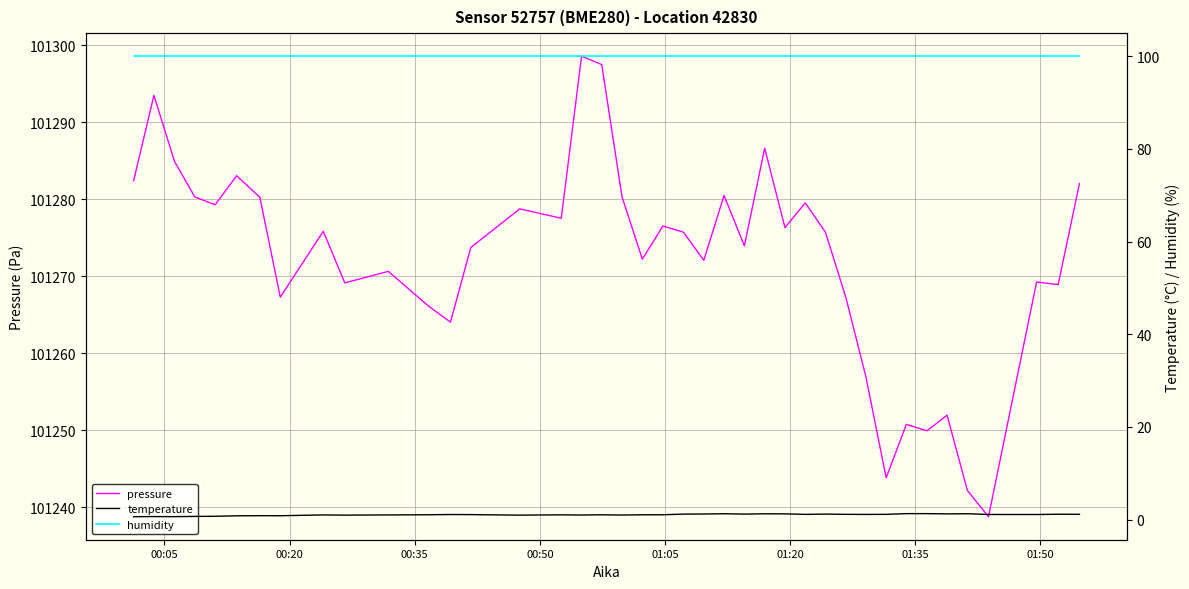

What are all the series names shown in the legend?

pressure, temperature, humidity